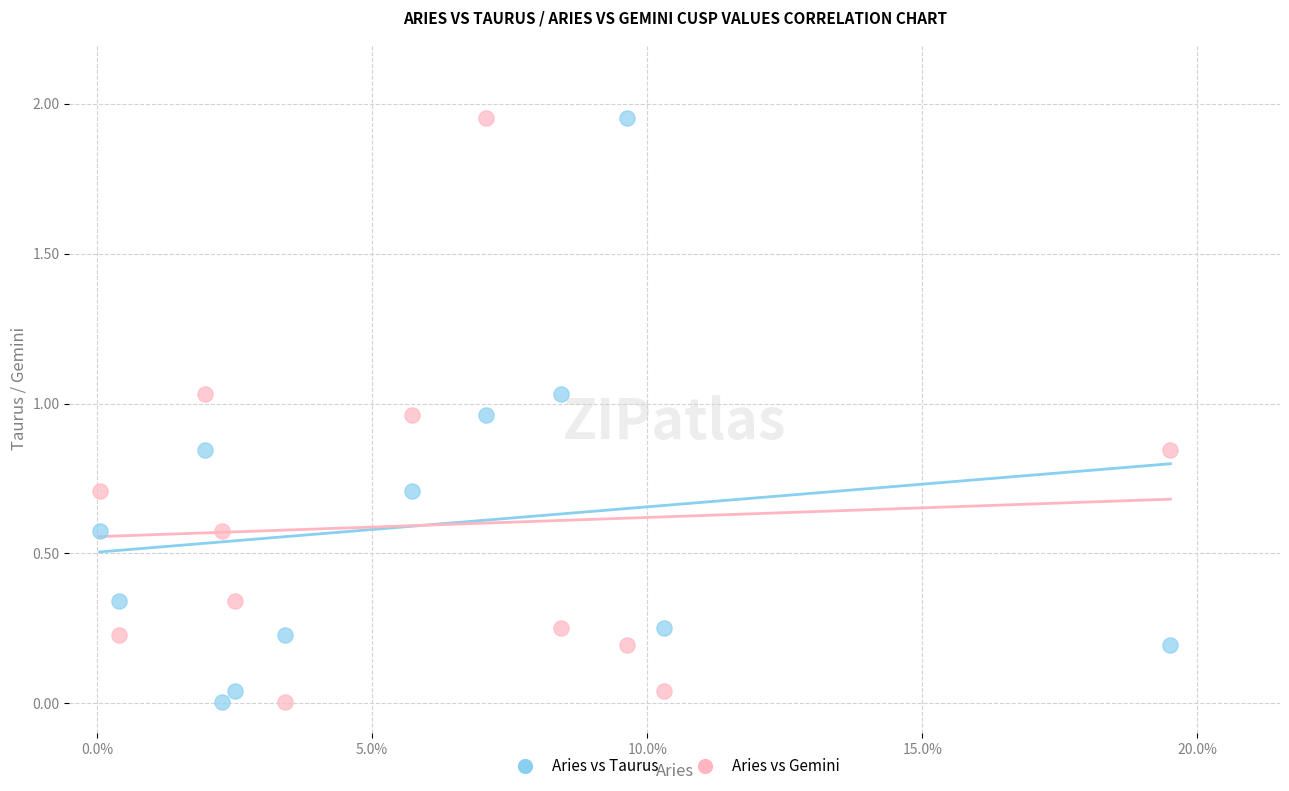

What is the X range (max minus min) for the scatter plot?

1.9